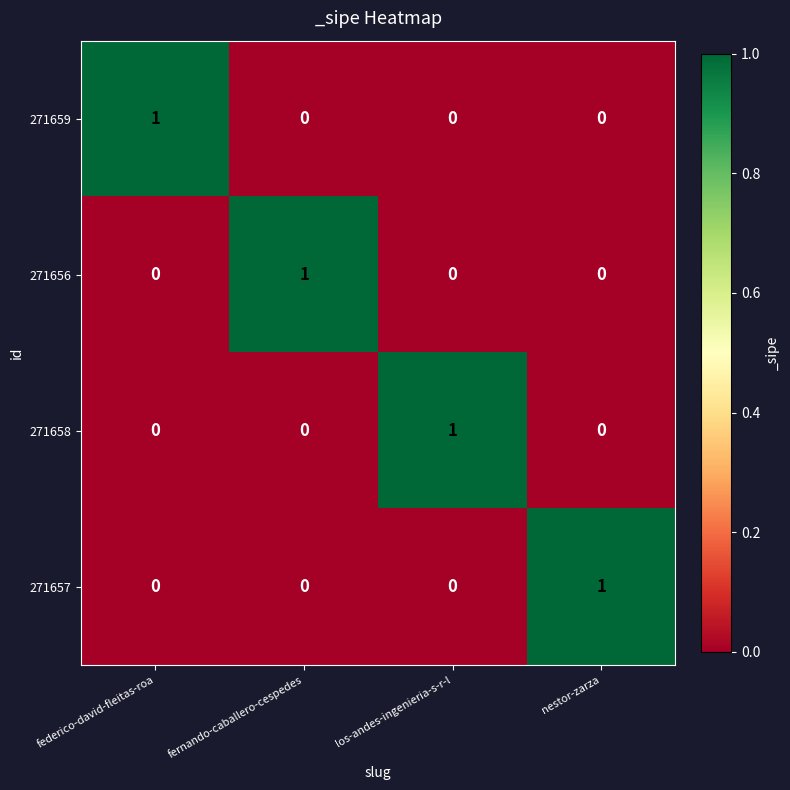

The value of 271659 at fernando-caballero-cespedes is 0. True or false?

True